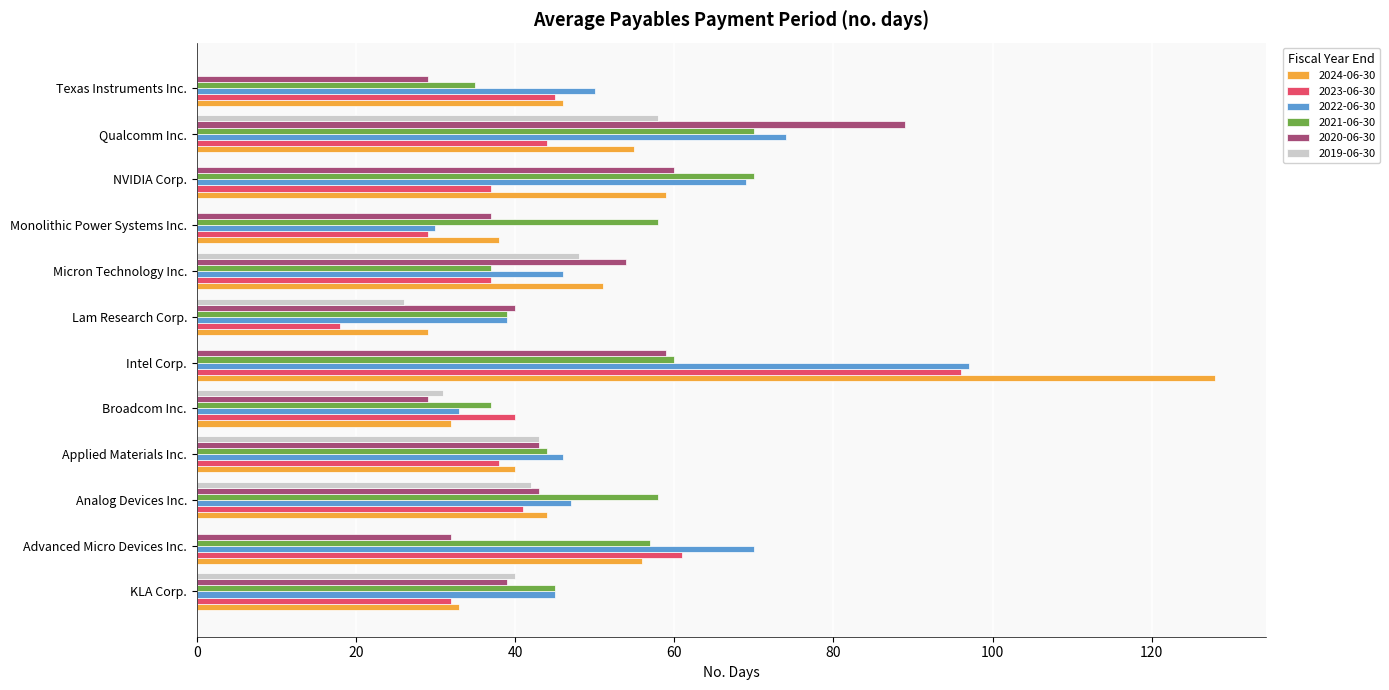

Which series changed the most between Monolithic Power Systems Inc. and NVIDIA Corp.?

2022-06-30